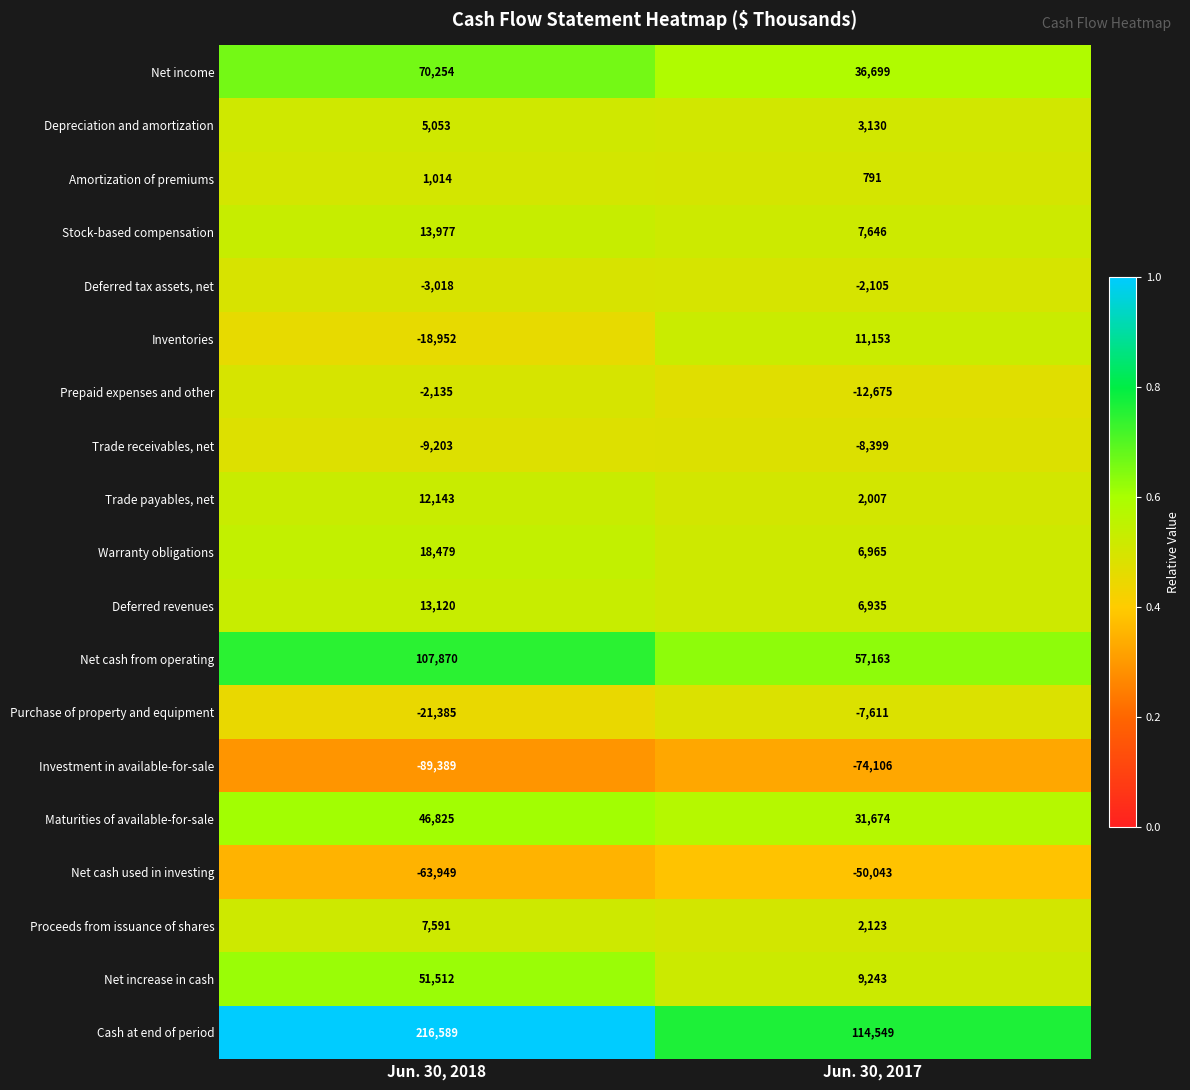

At which category does the chart reach its minimum across all series?

Jun. 30, 2018